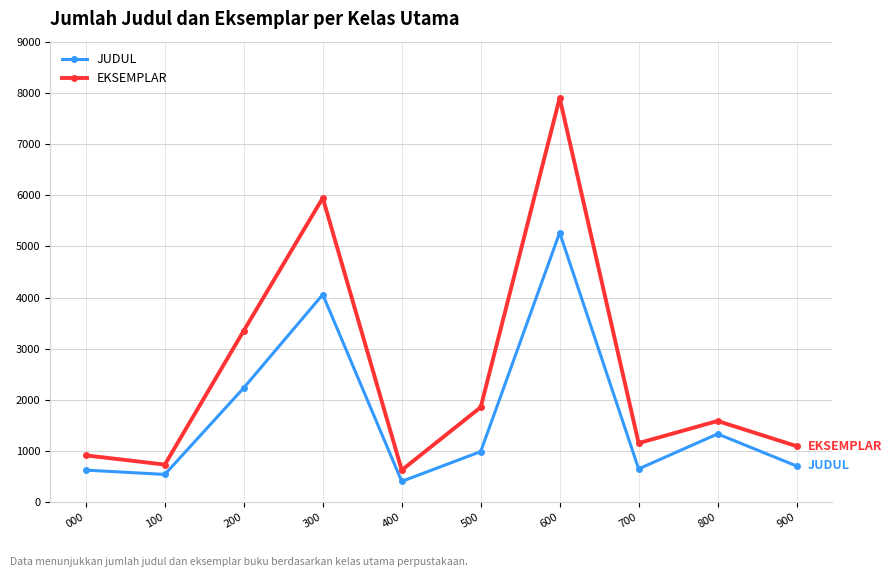

What is the difference between the maximum and minimum values in the JUDUL series?

4859